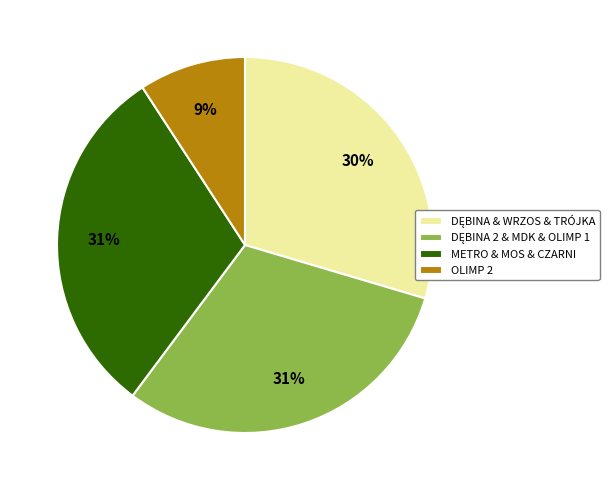

Does any single category account for the majority?

No